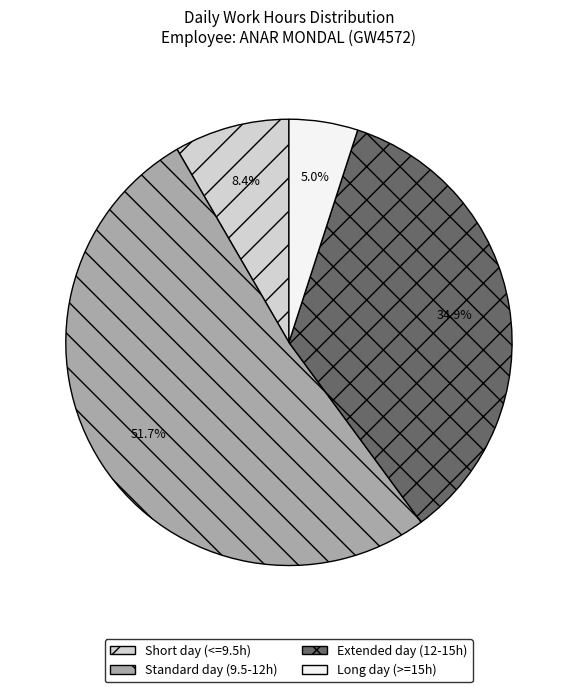

Which slice is the largest?

Standard day (9.5-12h)